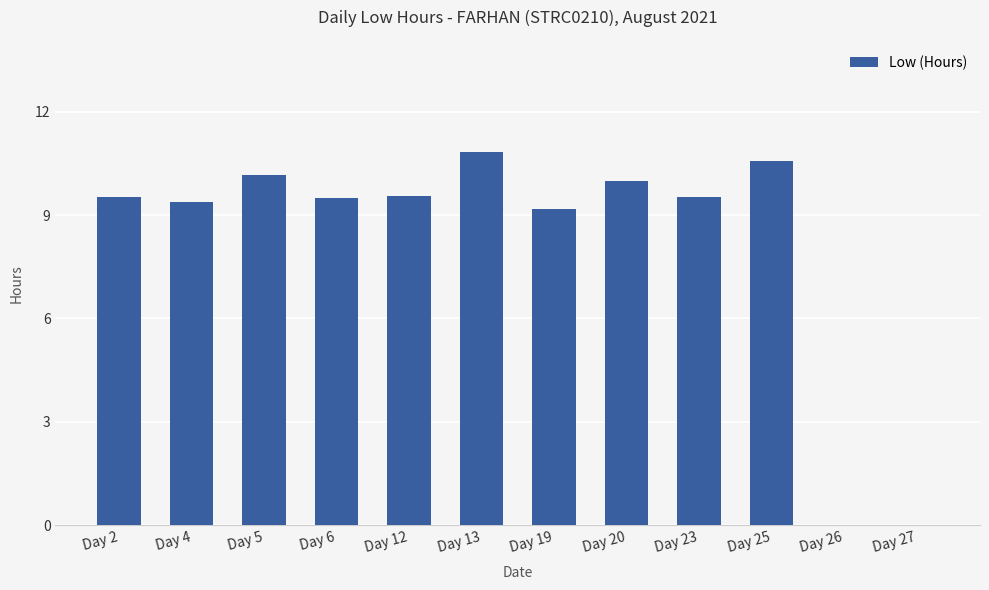

At which label does the data first exceed 9?

Day 2